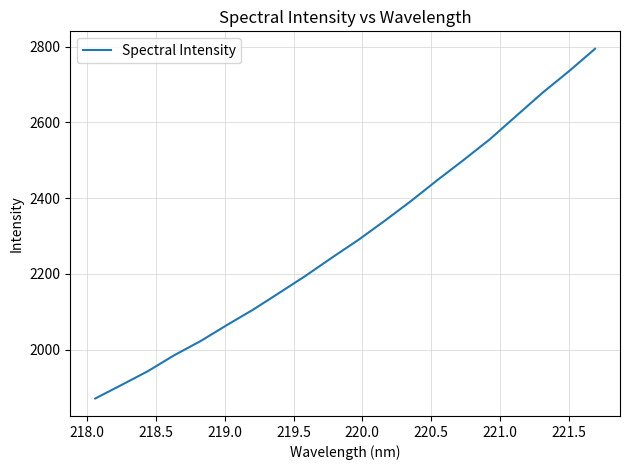

What is the difference between the maximum and minimum values?

923.1